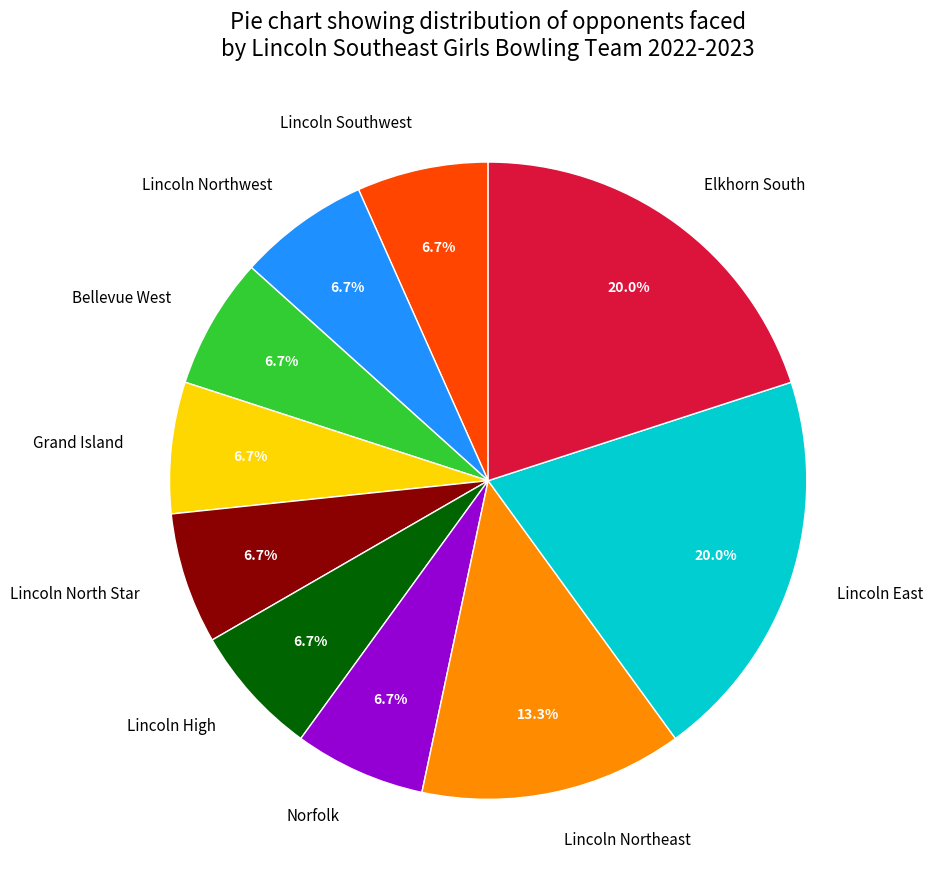

The Lincoln Northwest slice represents 18% of the pie. True or false?

False